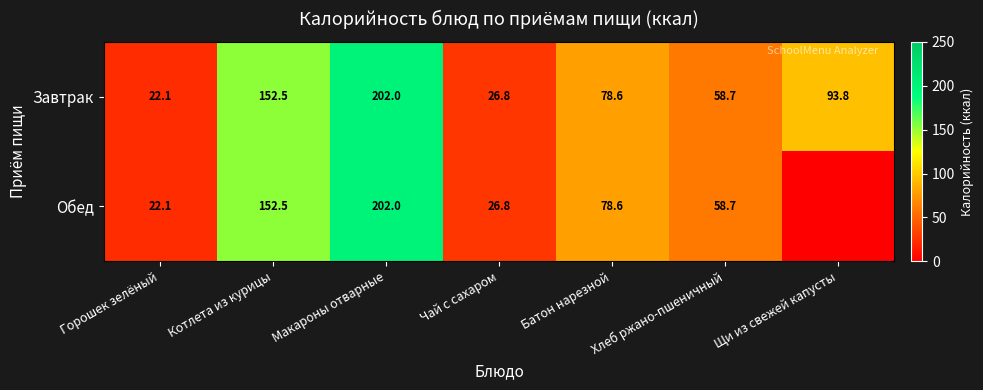

Which category has the highest value across all series?

Макароны отварные